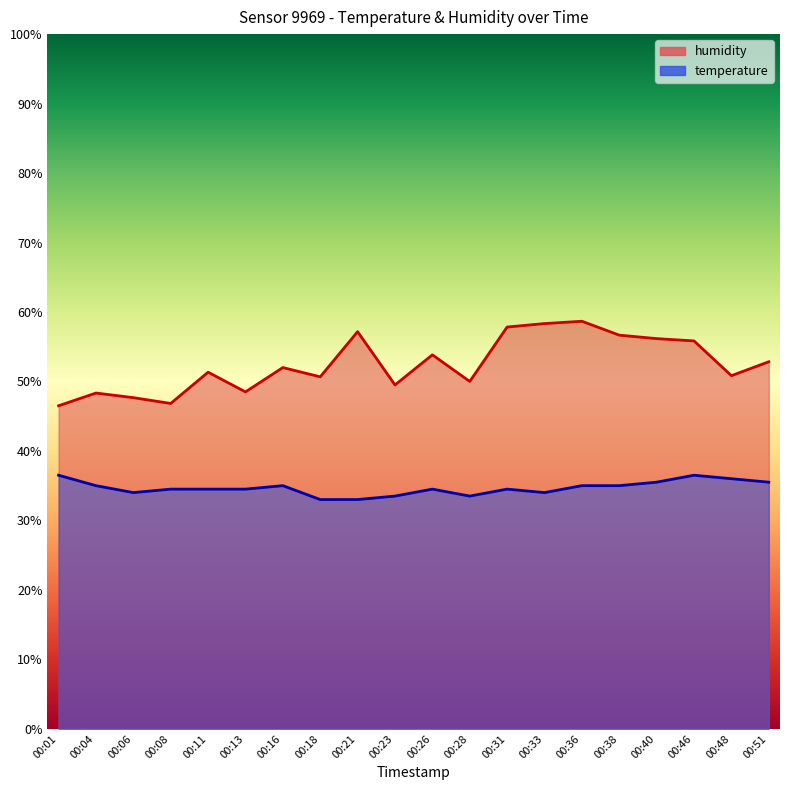

What is the lowest value of the humidity series?

46.5